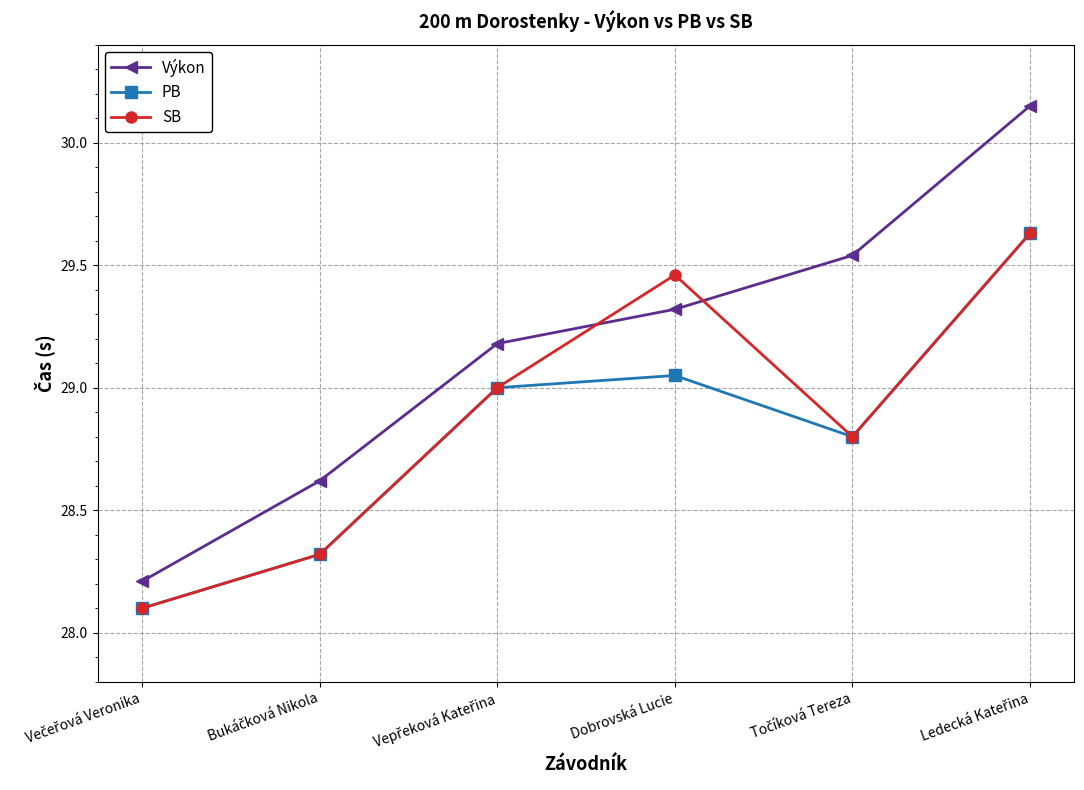

At which category does SB reach its first local peak?

Dobrovská Lucie